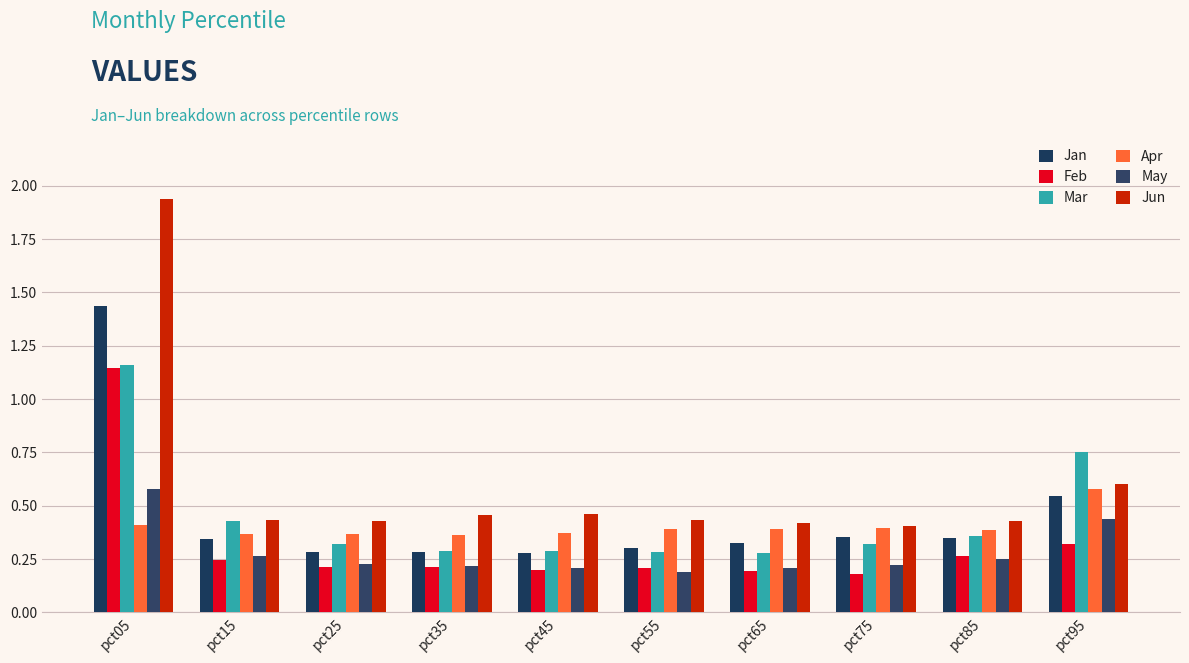

How many bars are there in total?

60